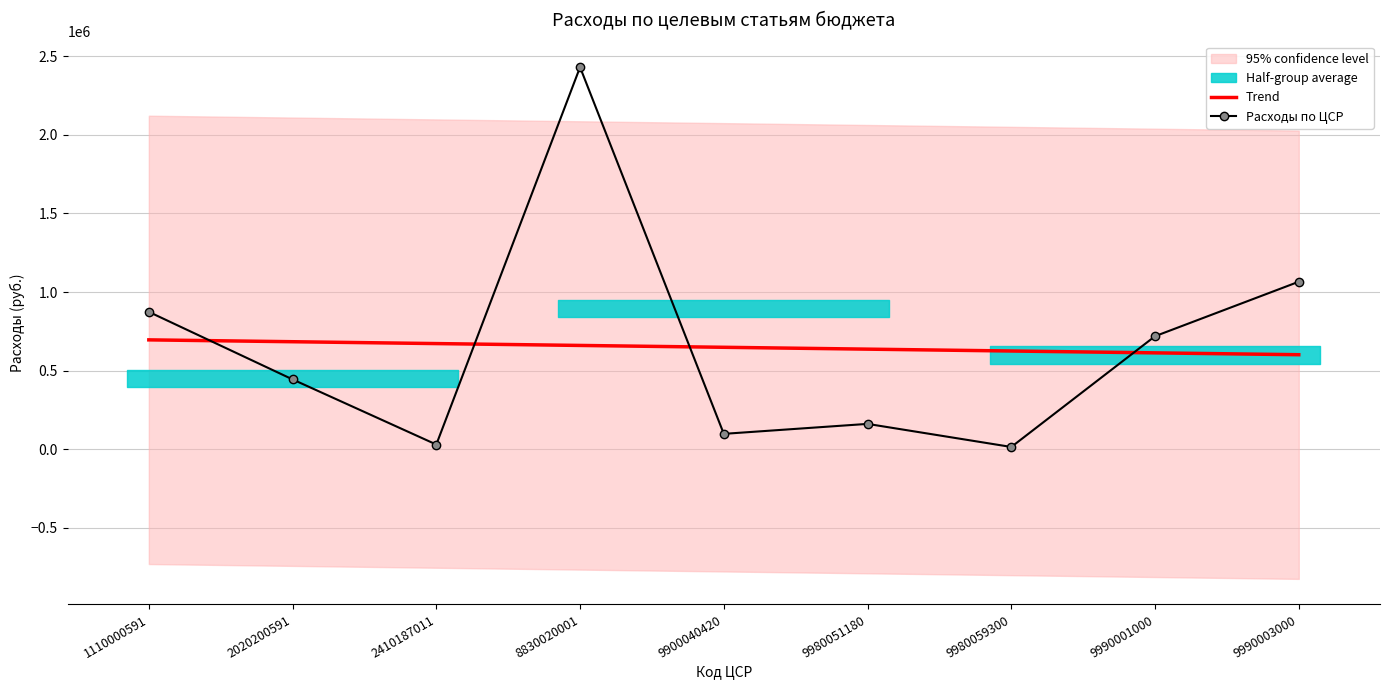

What is the sum of the Расходы по ЦСР values at 9990001000 and 8830020001?

3150241.0